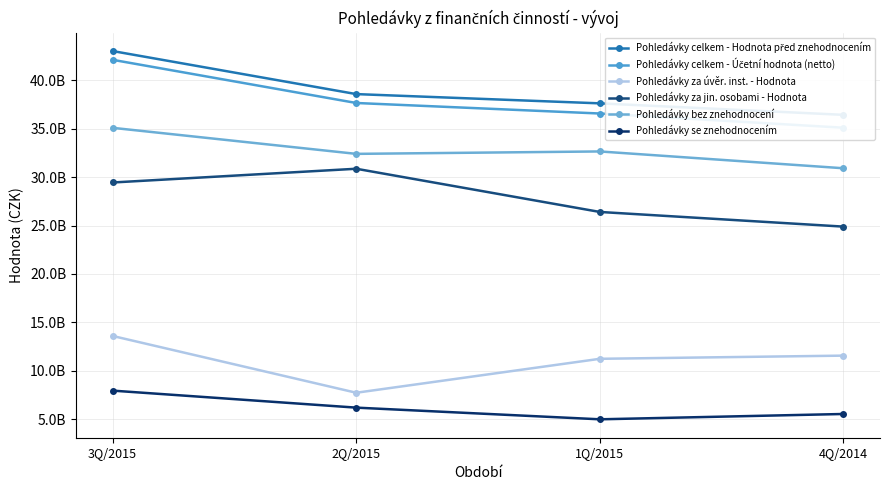

True or false: Pohledávky za jin. osobami - Hodnota and Pohledávky bez znehodnocení cross at least once.

False